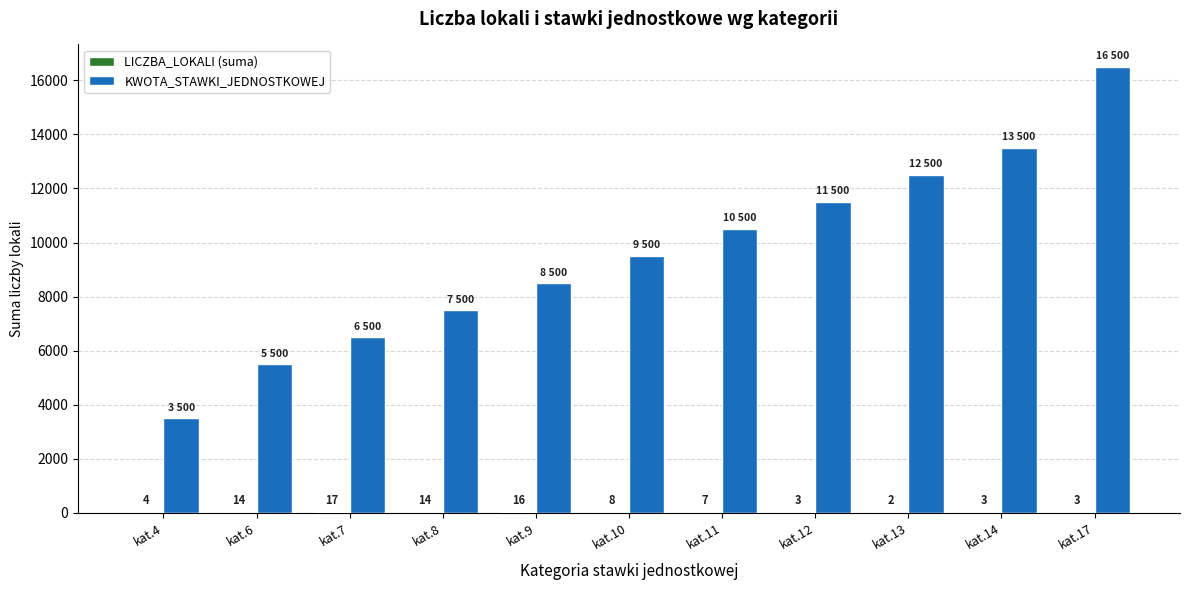

What is the maximum value for KWOTA_STAWKI_JEDNOSTKOWEJ?

16500